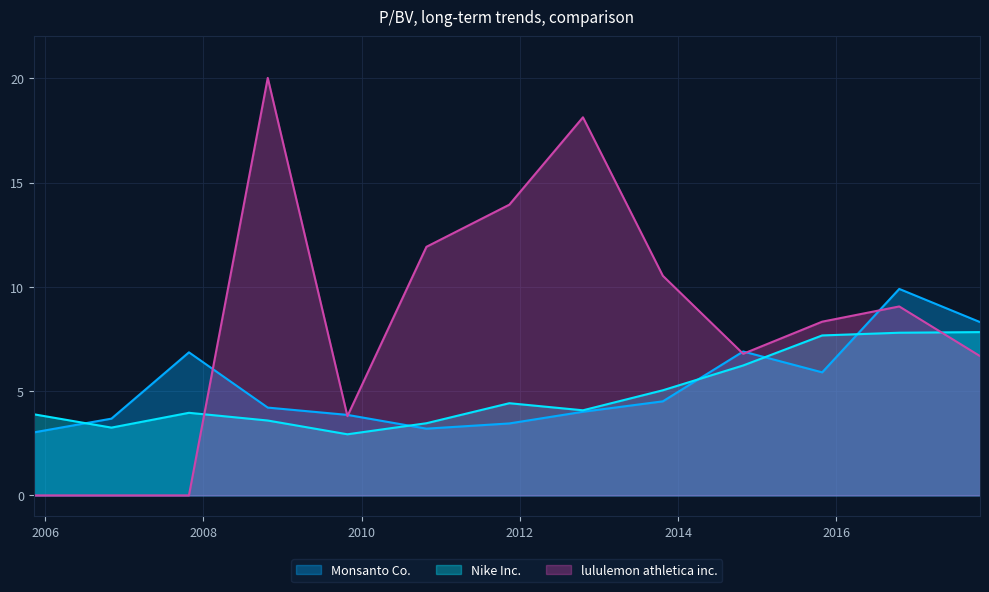

How many values in lululemon athletica inc. are above zero?

10